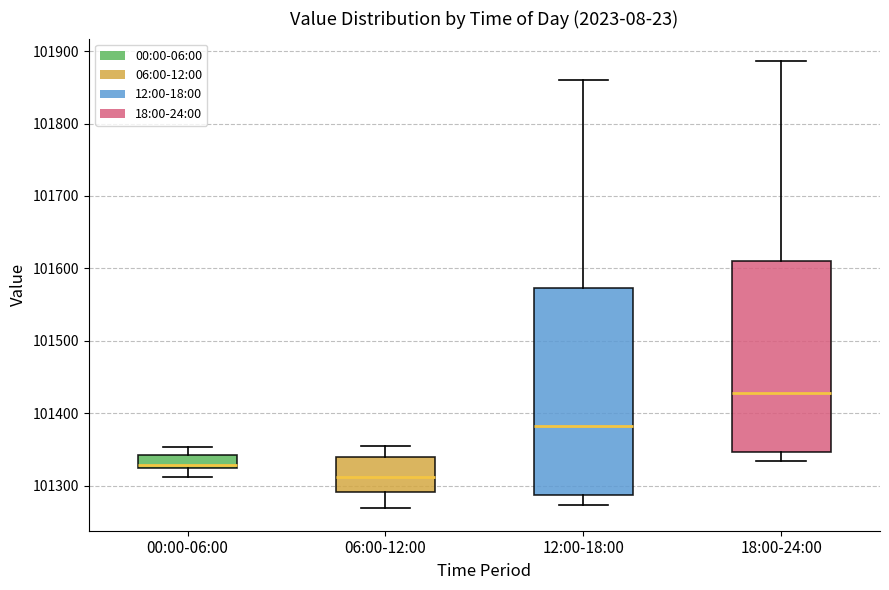

Which box has the highest median line?

18:00-24:00